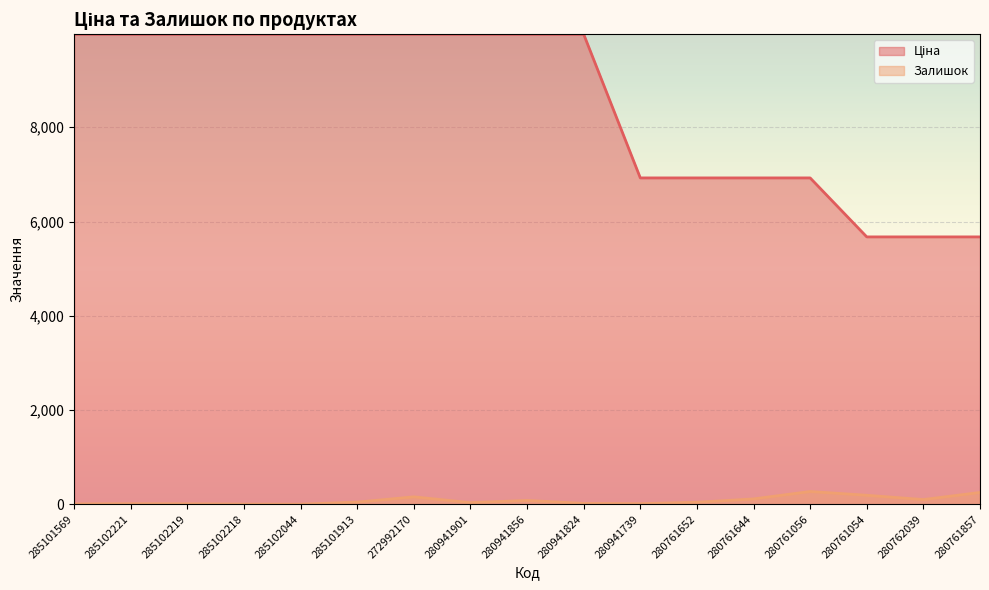

True or false: Залишок and Ціна cross at least once.

False